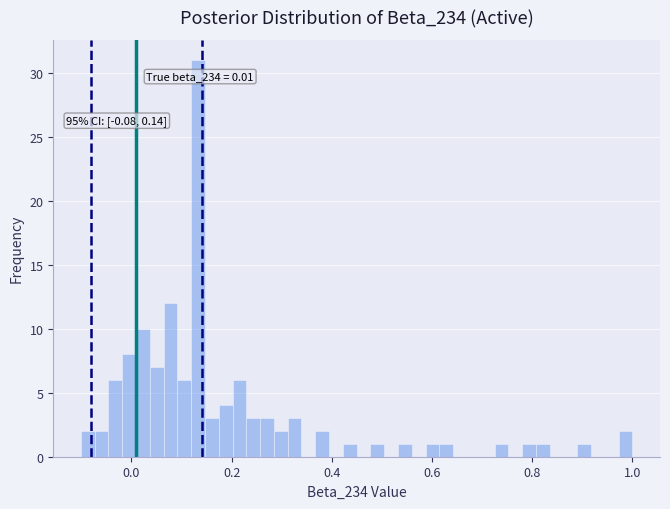

Read against the x-axis, roughly where is the centre of the tallest bar?

0.14